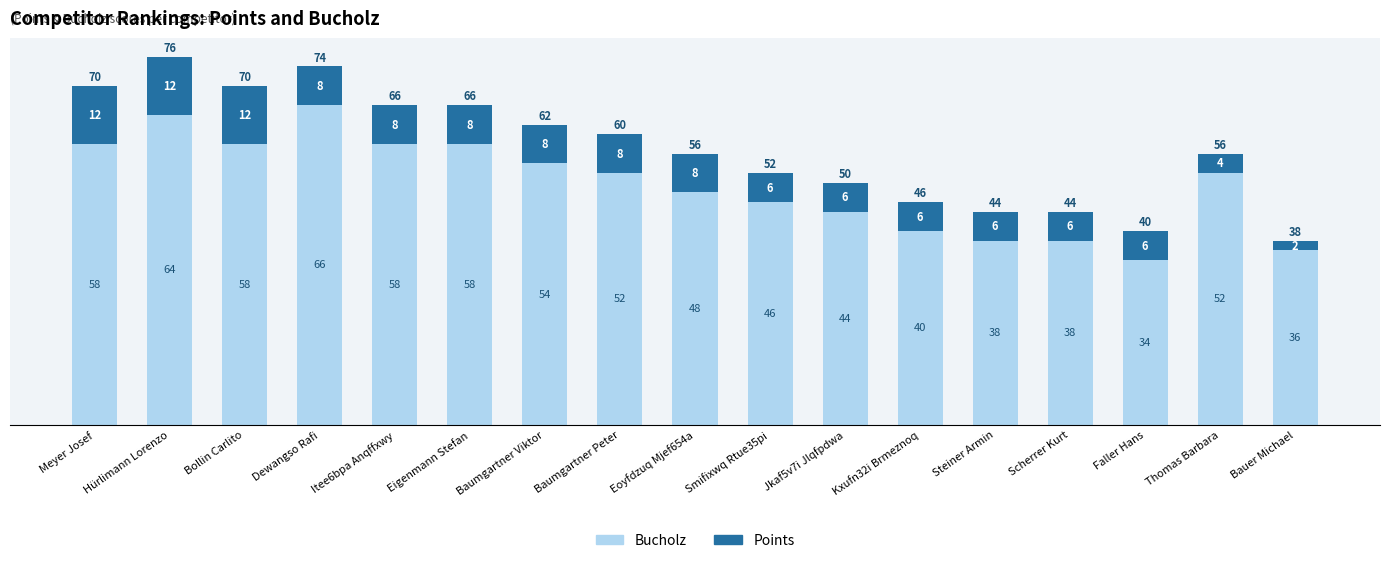

Read the Bucholz value at Jkaf5v7i Jlqfpdwa.

44